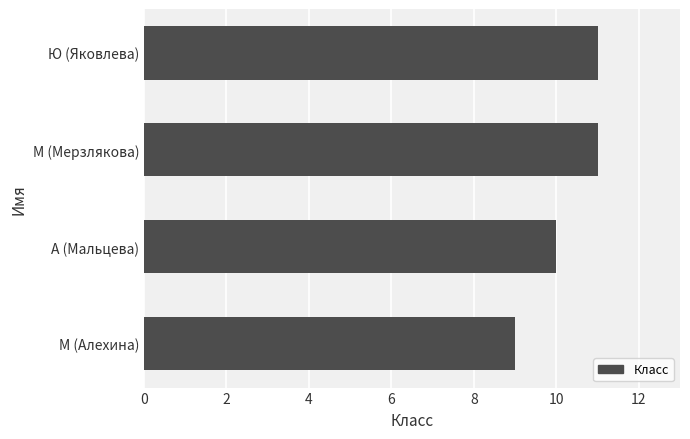

Reading bottom to top, list all the values displayed in this chart.

9	10	11	11